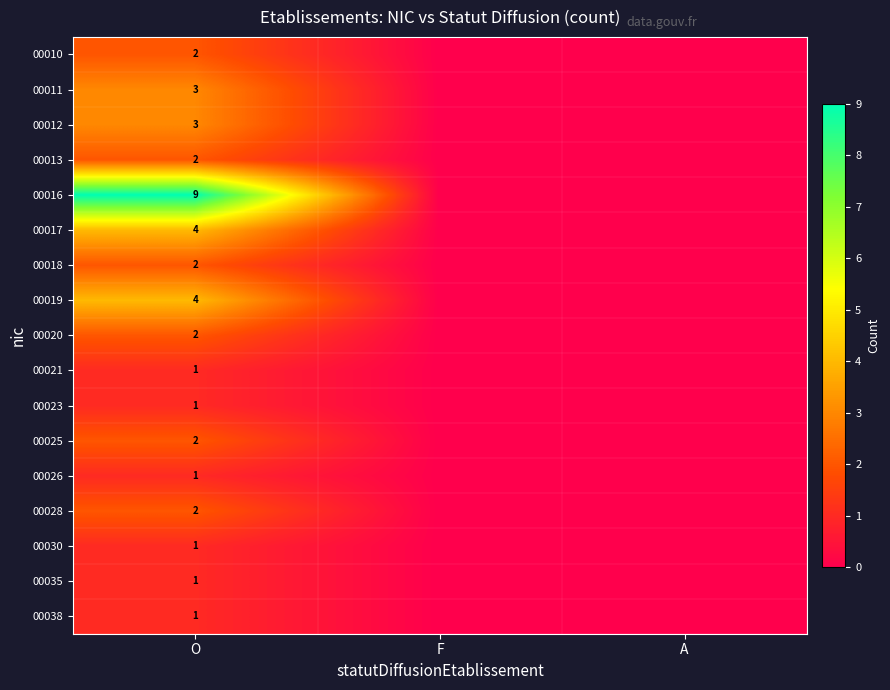

True or false: 00025 has a value of 2 at O.

True